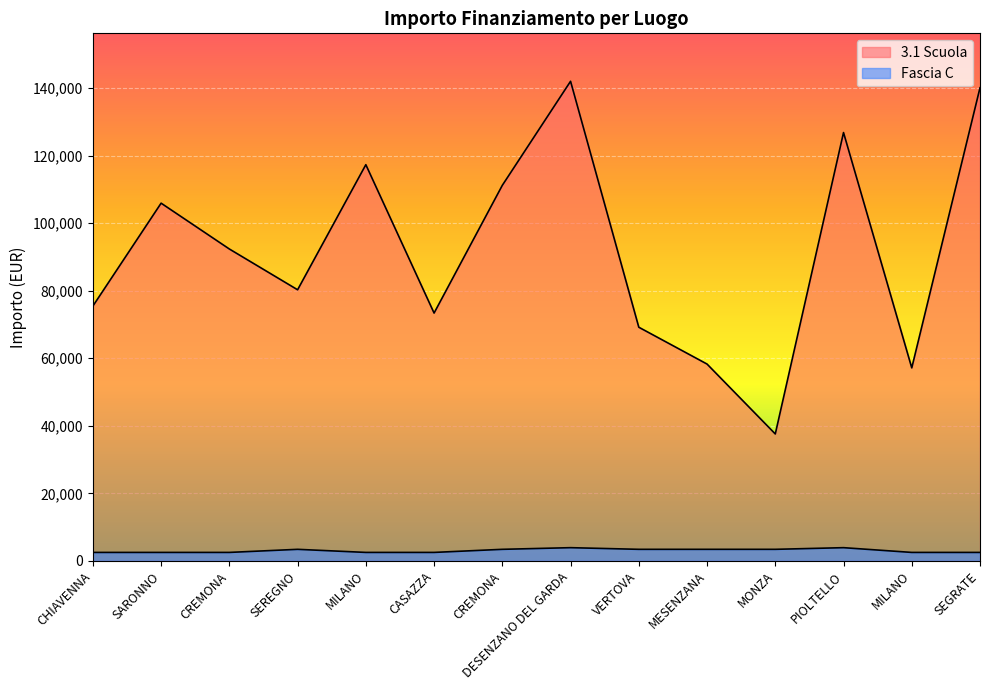

Rank the categories by Fascia C value from lowest to highest.

CHIAVENNA, SARONNO, CREMONA, MILANO, CASAZZA, MILANO, SEGRATE, SEREGNO, CREMONA, VERTOVA, MESENZANA, MONZA, DESENZANO DEL GARDA, PIOLTELLO